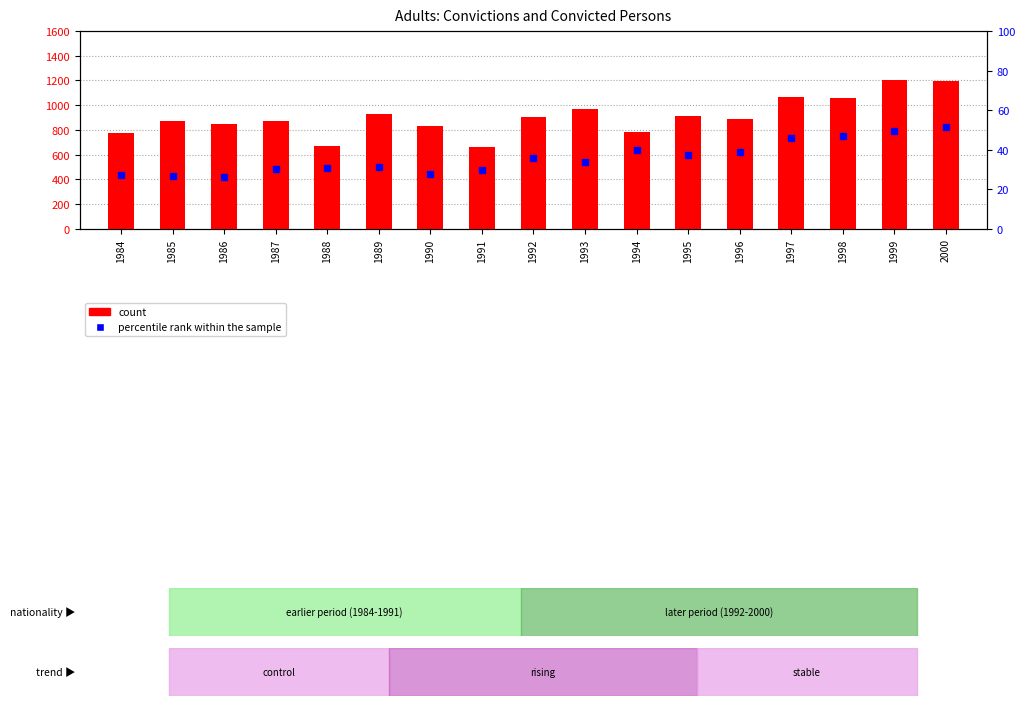

Reading left to right, extract all data points from this chart.

count: 1984=775.0	1985=868.0	1986=850.0	1987=868.0	1988=667.0	1989=931.0	1990=830.0	1991=662.0	1992=907.0	1993=967.0	1994=784.0	1995=910.0	1996=890.0	1997=1063.0	1998=1054.0	1999=1200.0	2000=1194.0
percentile rank within the sample: 1984=27.2	1985=26.7	1986=26.1	1987=30.2	1988=30.8	1989=31.0	1990=27.4	1991=29.9	1992=35.8	1993=33.9	1994=40.0	1995=37.3	1996=38.6	1997=46.0	1998=46.9	1999=49.3	2000=51.2